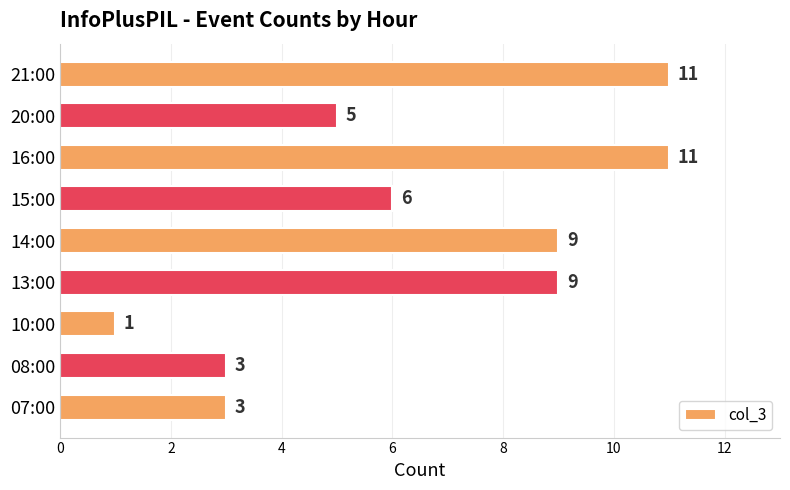

Reading top to bottom, transcribe all the data shown in this chart.

21:00=11	20:00=5	16:00=11	15:00=6	14:00=9	13:00=9	10:00=1	08:00=3	07:00=3